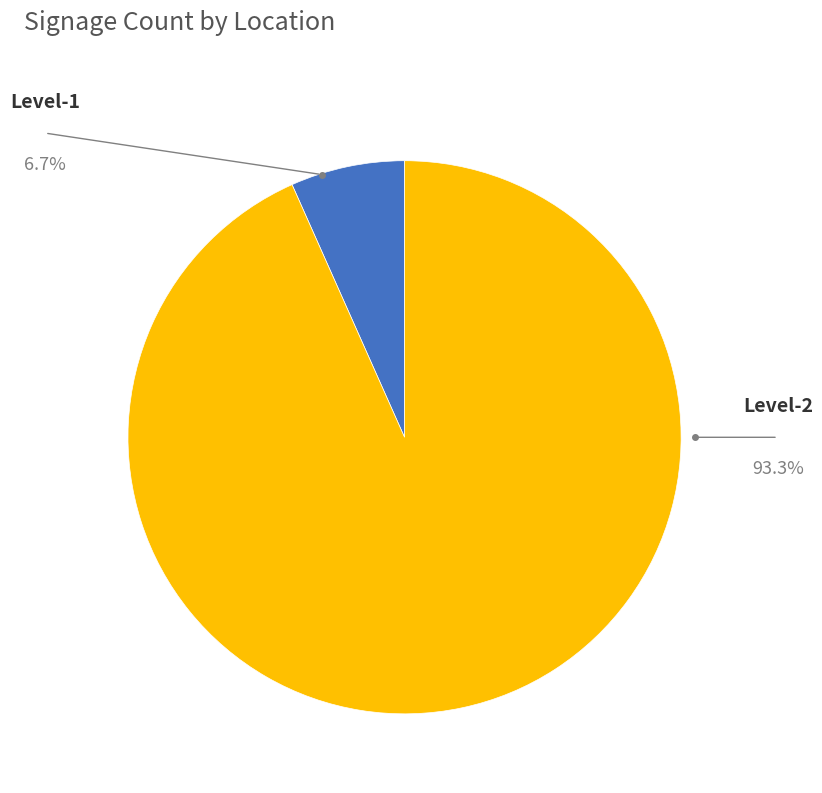

Count the number of slices in the pie.

2